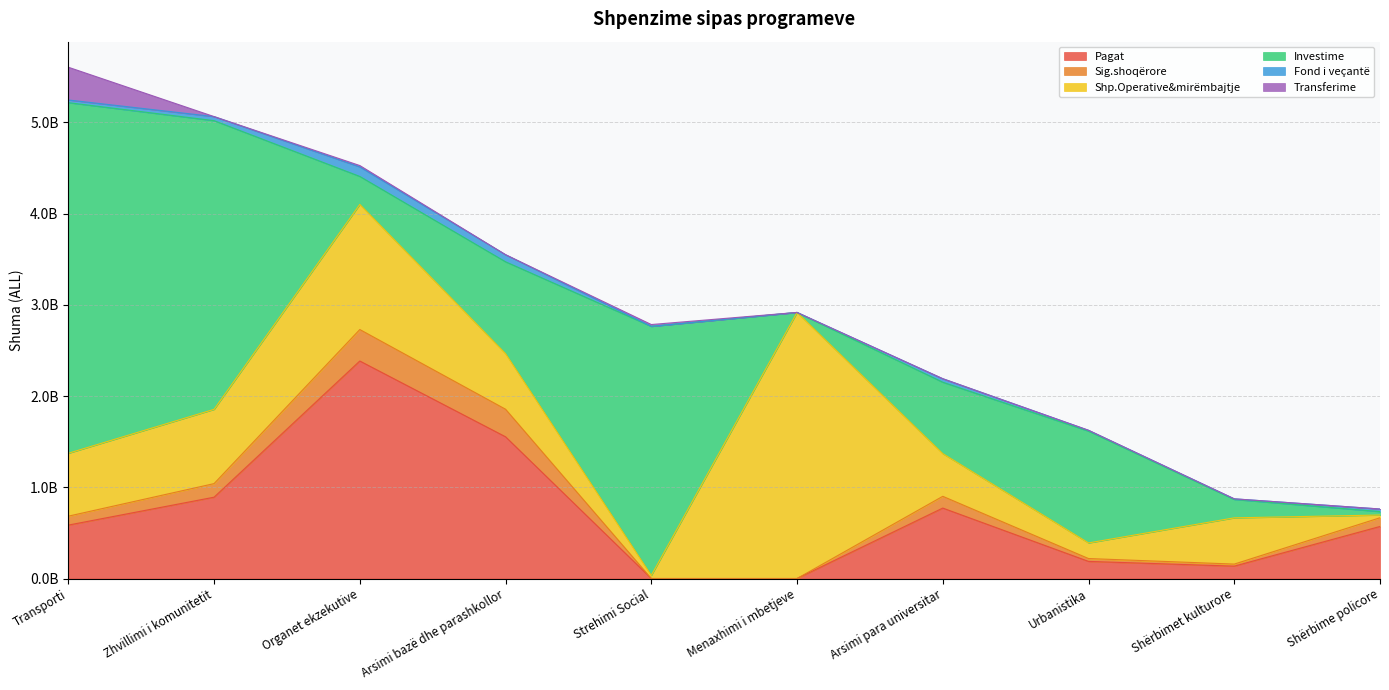

What is the greatest value displayed?

3843449104